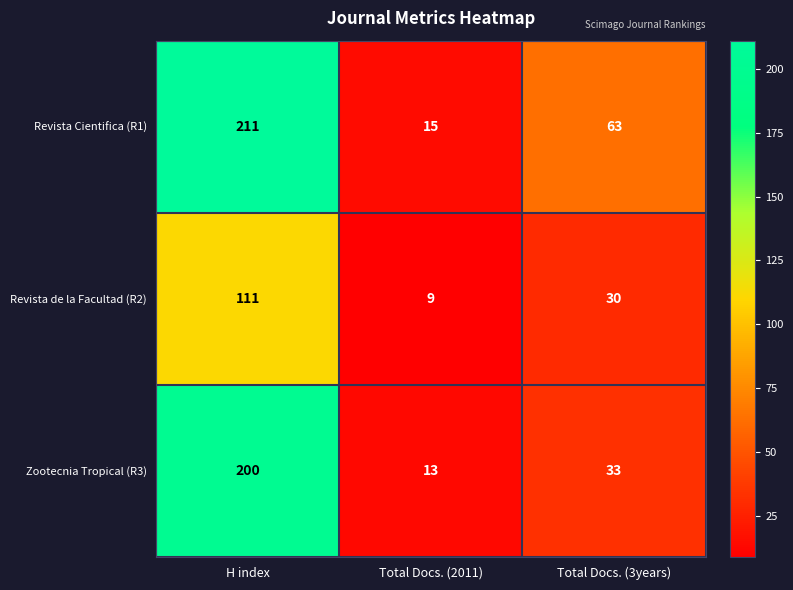

At how many categories does at least one series exceed 158?

1